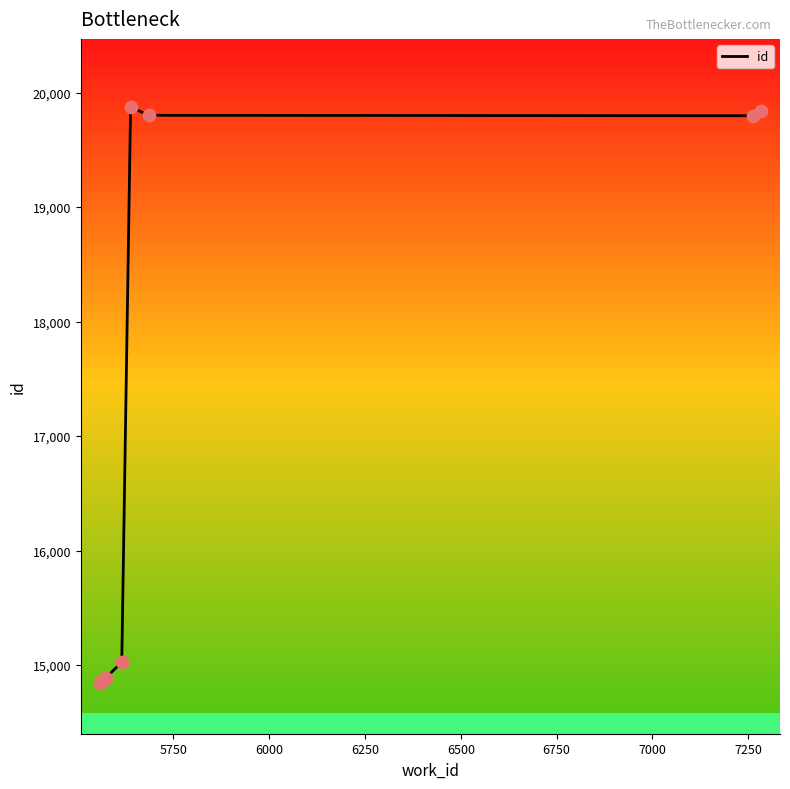

What is the greatest value displayed?

19872